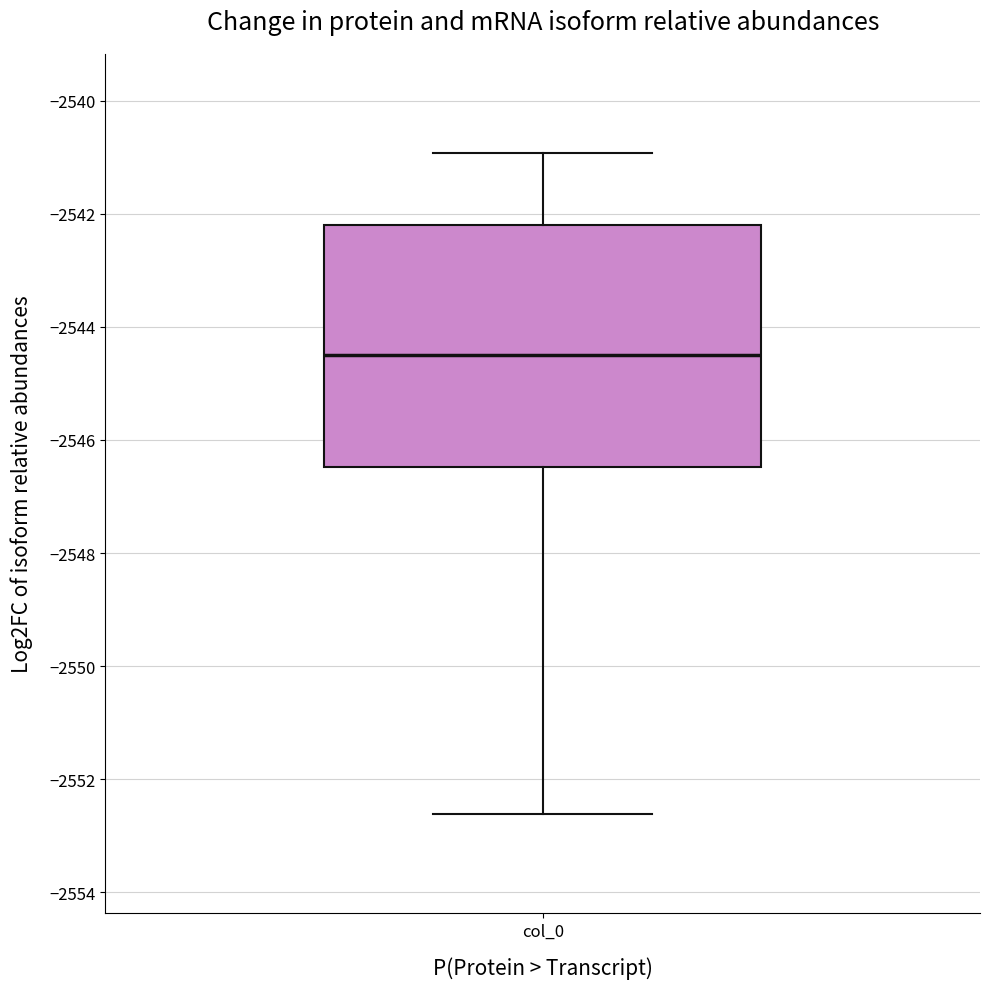

Read this box plot against the y-axis: the position of the median line, the range covered by the box, and the ends of both whiskers. The values are not printed on the chart, so give them approximately, as read against the axis.

median -2544.6, box -2546.4 to -2542.2, whiskers -2552.6 to -2541.0